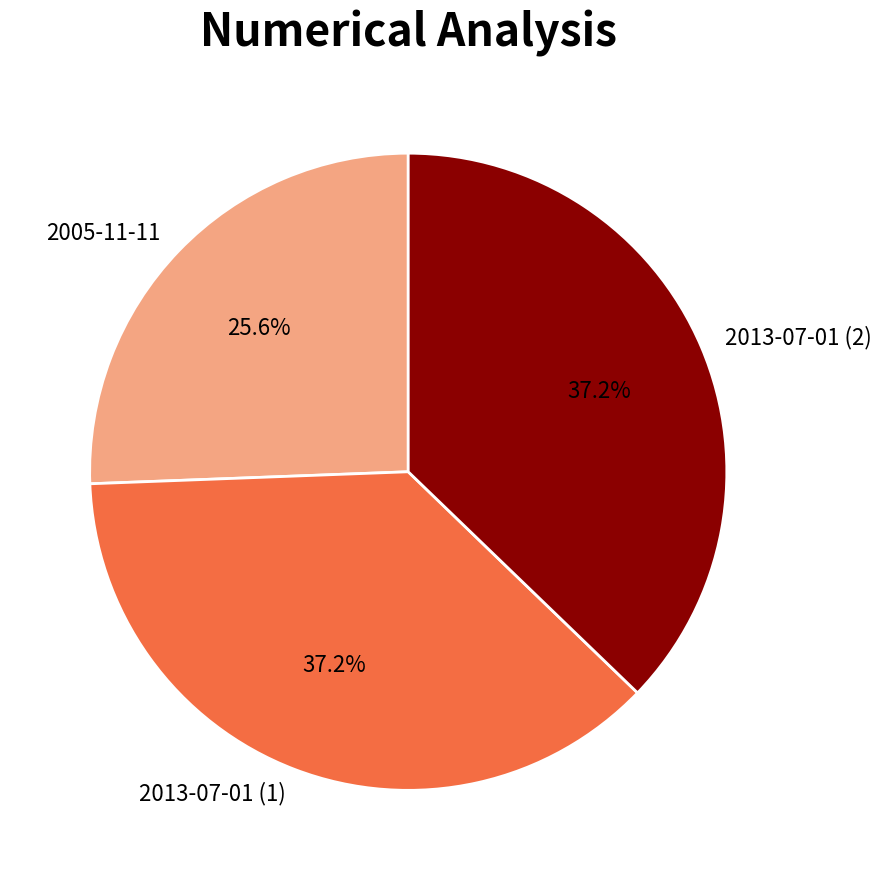

Which slice is the smallest?

2005-11-11